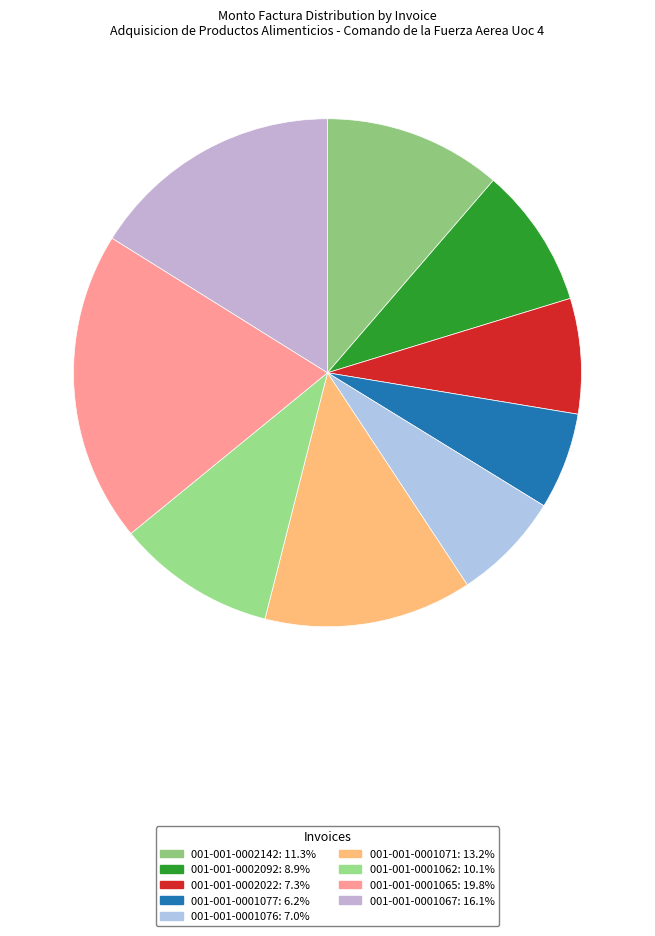

What portion of the pie excludes 001-001-0001071?

86.8%